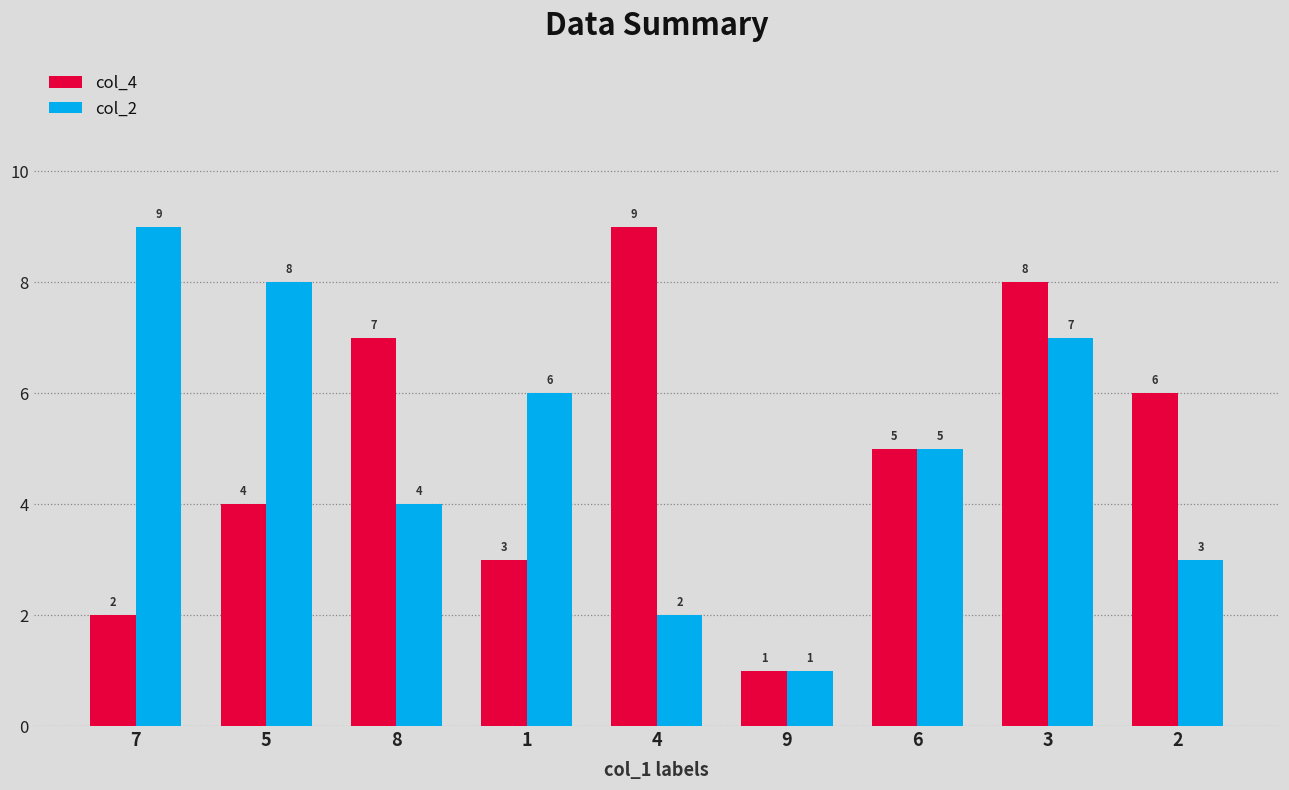

Read the col_4 value at 9.

1